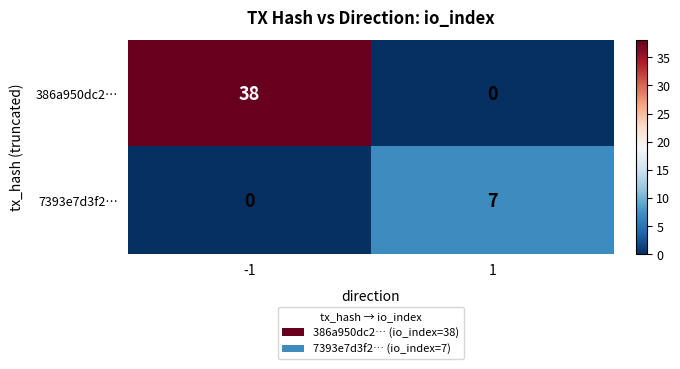

Count the number of categories in the chart.

2